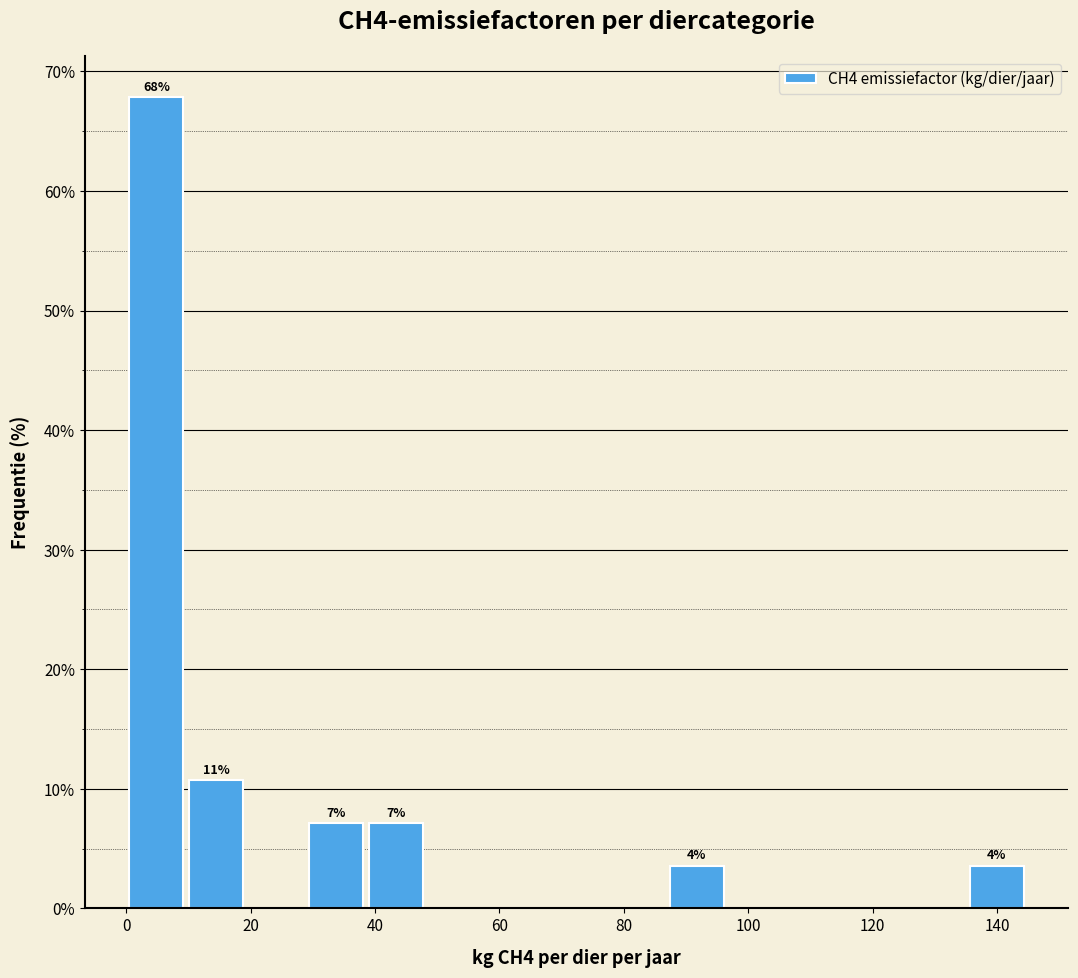

Which range on the x-axis has the tallest bar?

0 to 10